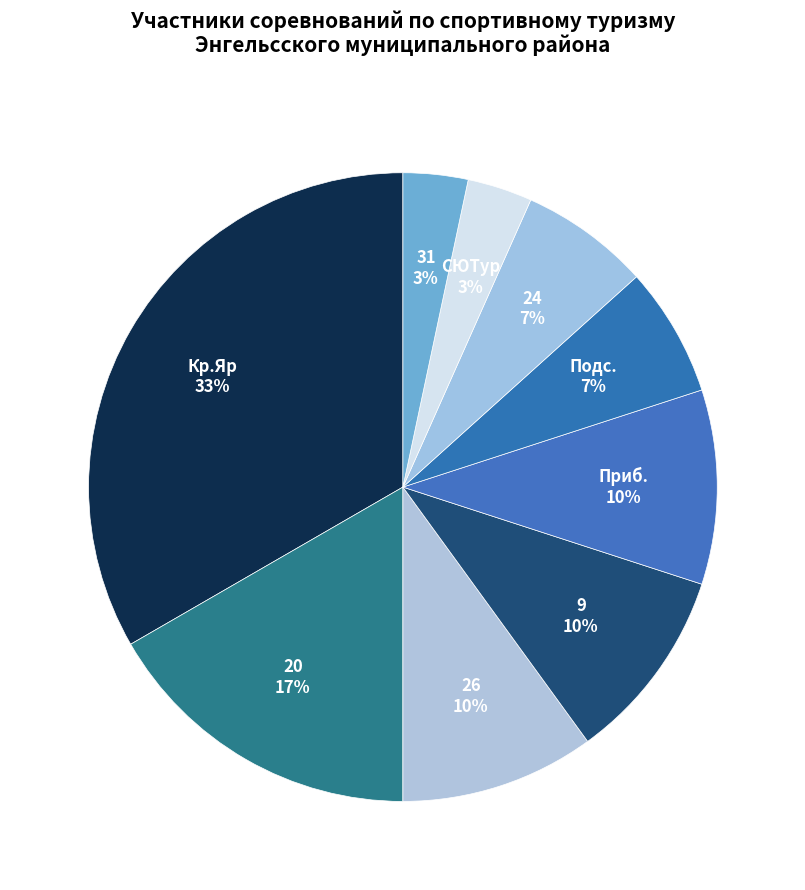

To the nearest percent, what is the difference between the largest and smallest slice percentages?

30%